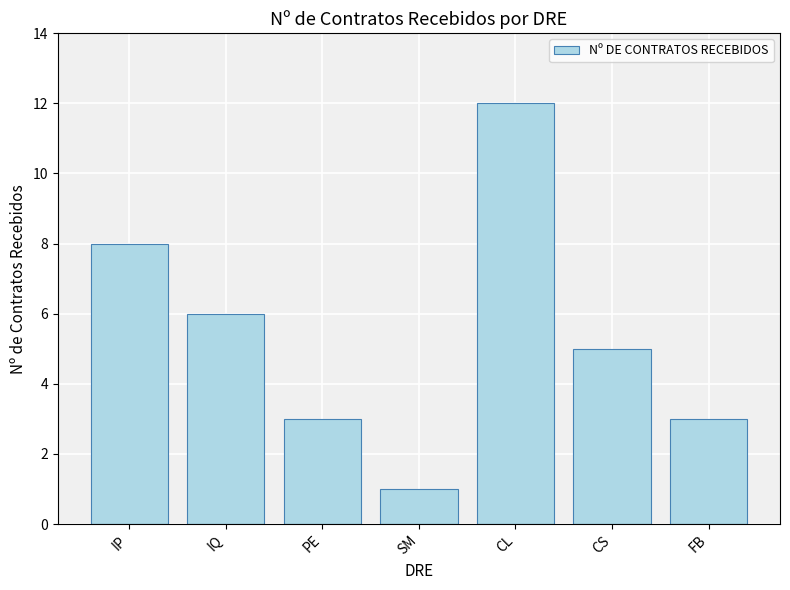

Are the bars horizontal?

No